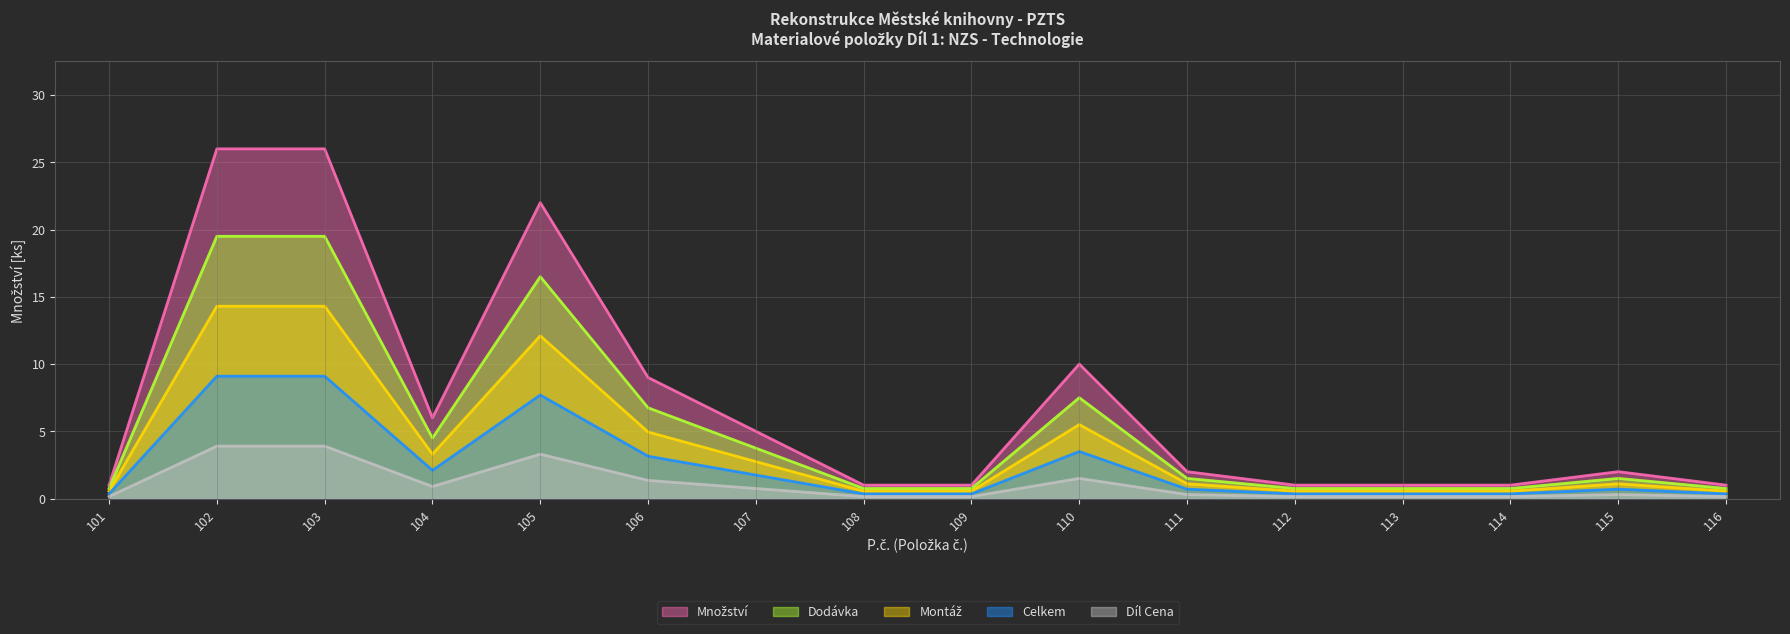

Where is Celkem nearest to the value 0?

101